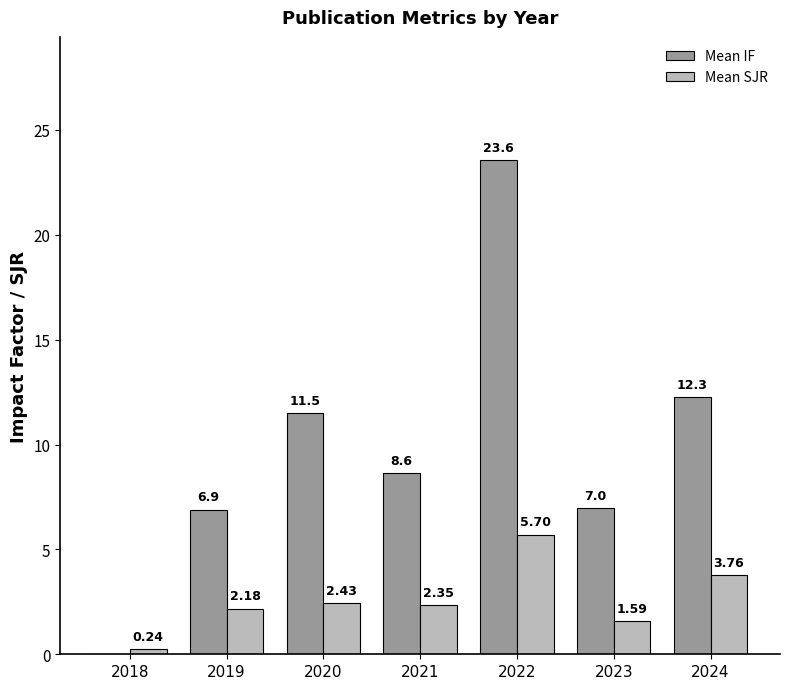

Which series has the largest total across all categories?

Mean IF